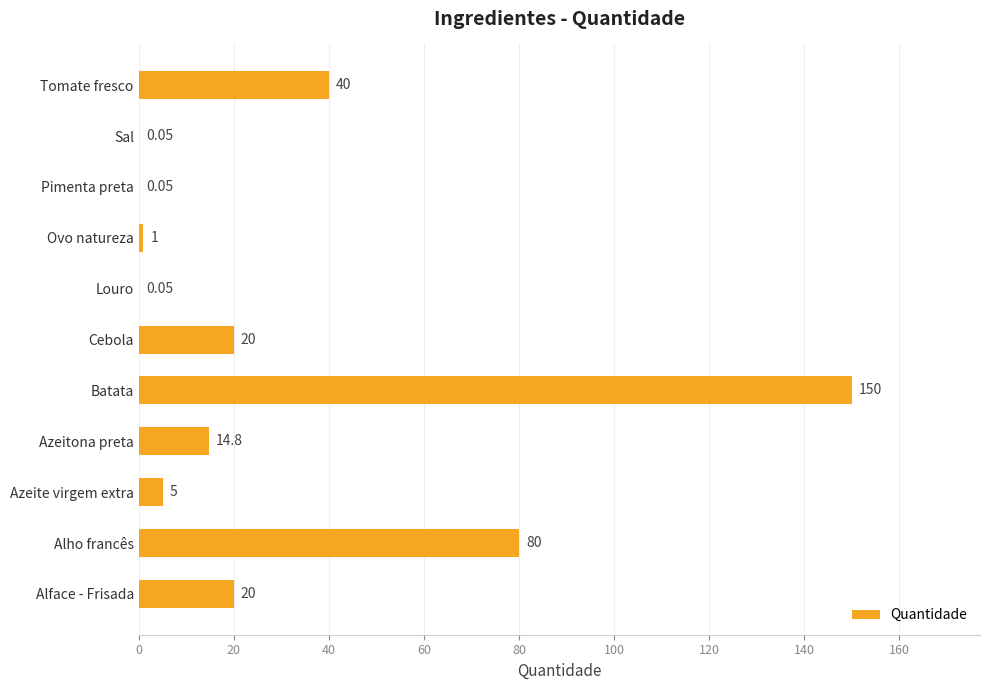

Which has a higher value, Alho francês or Tomate fresco?

Alho francês